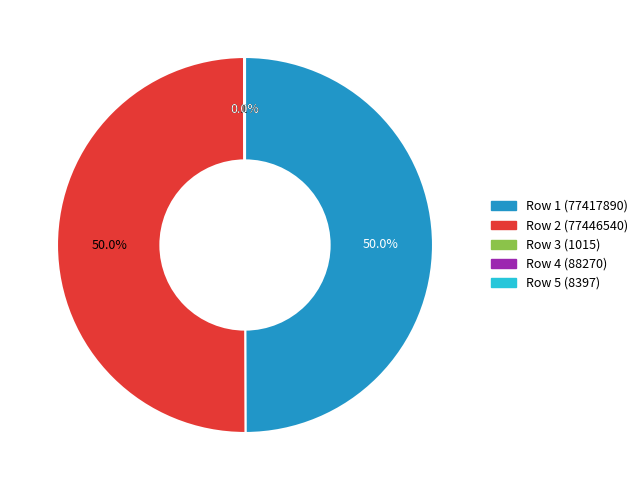

What is the ratio of the value at Row 1 (77417890) to the value at Row 2 (77446540)?

1.0